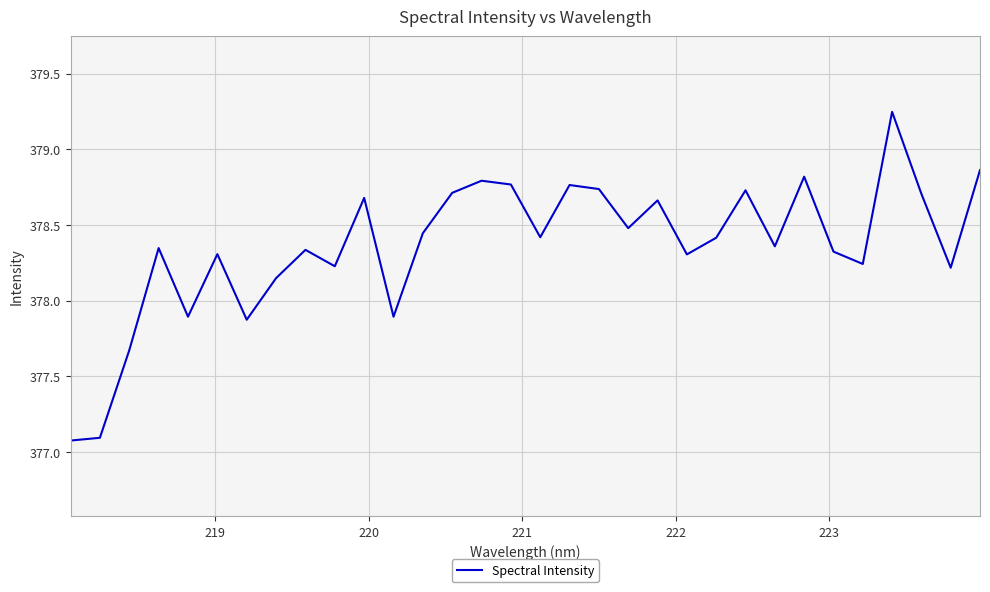

What is the difference between the maximum and minimum values?

2.2